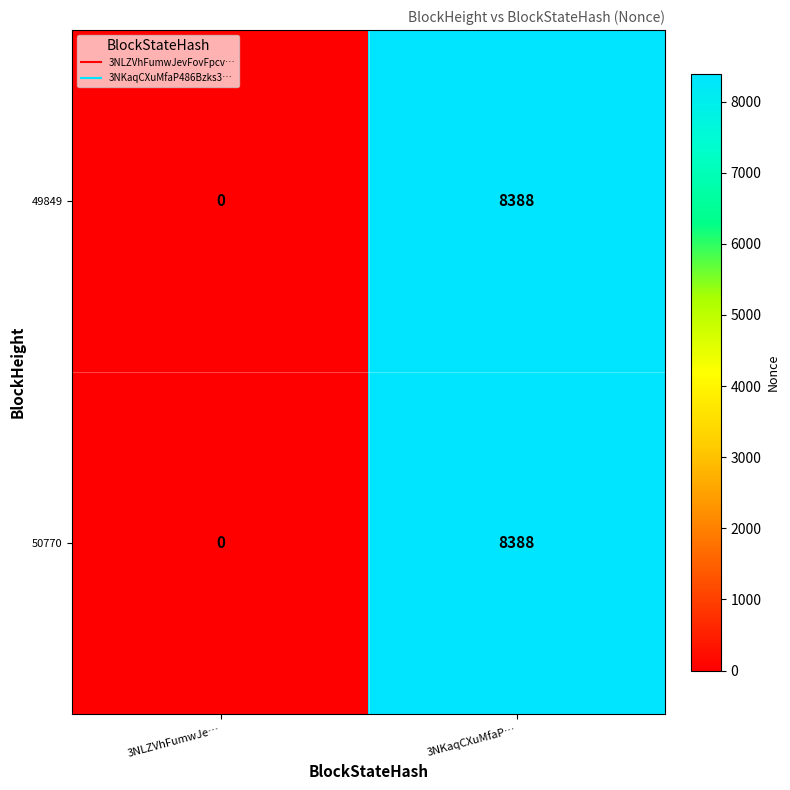

The 50770 series shows -5710 at 3NLZVhFumwJe…. True or false?

False